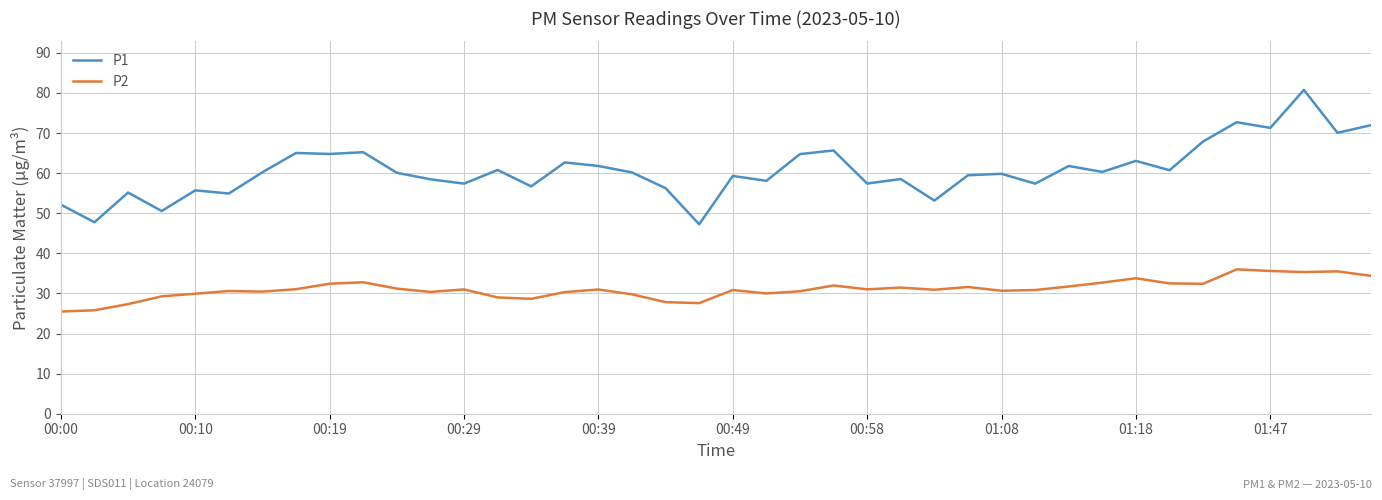

Which series has the largest total across all categories?

P1